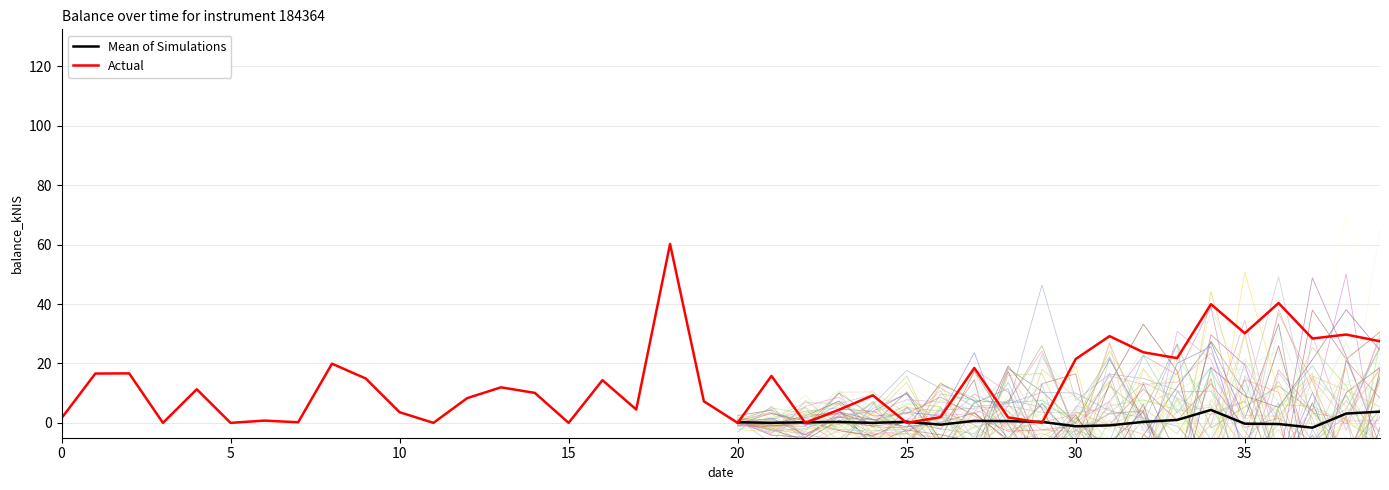

What is the highest value of the Actual series?

60.2